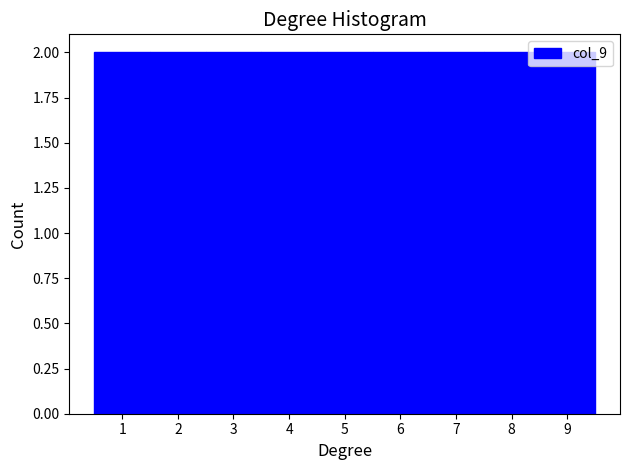

Reading left to right, list every bar in this chart as the range it spans on the x-axis followed by its height. The values are not printed on the chart, so give them approximately, as read against the axis.

0.5 to 1.5: 2
1.5 to 2.5: 2
2.5 to 3.5: 2
3.5 to 4.5: 2
4.5 to 5.5: 2
5.5 to 6.5: 2
6.5 to 7.5: 2
7.5 to 8.5: 2
8.5 to 9.5: 2